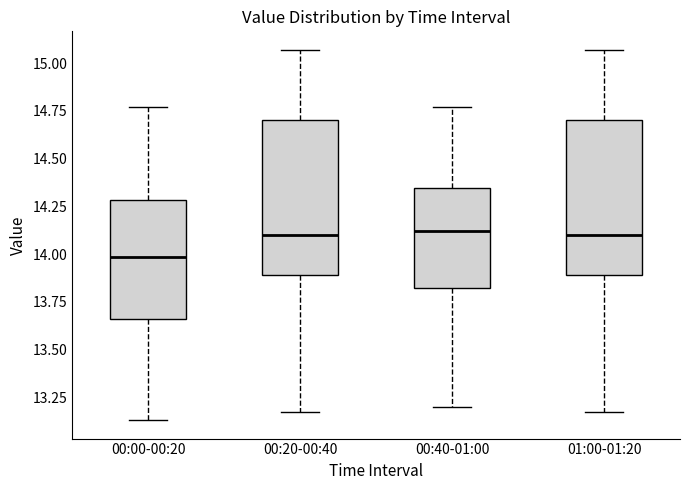

Where is the upper edge of the box for 01:00-01:20 on the y-axis? The values are not printed on the chart, so give them approximately, as read against the axis.

14.70